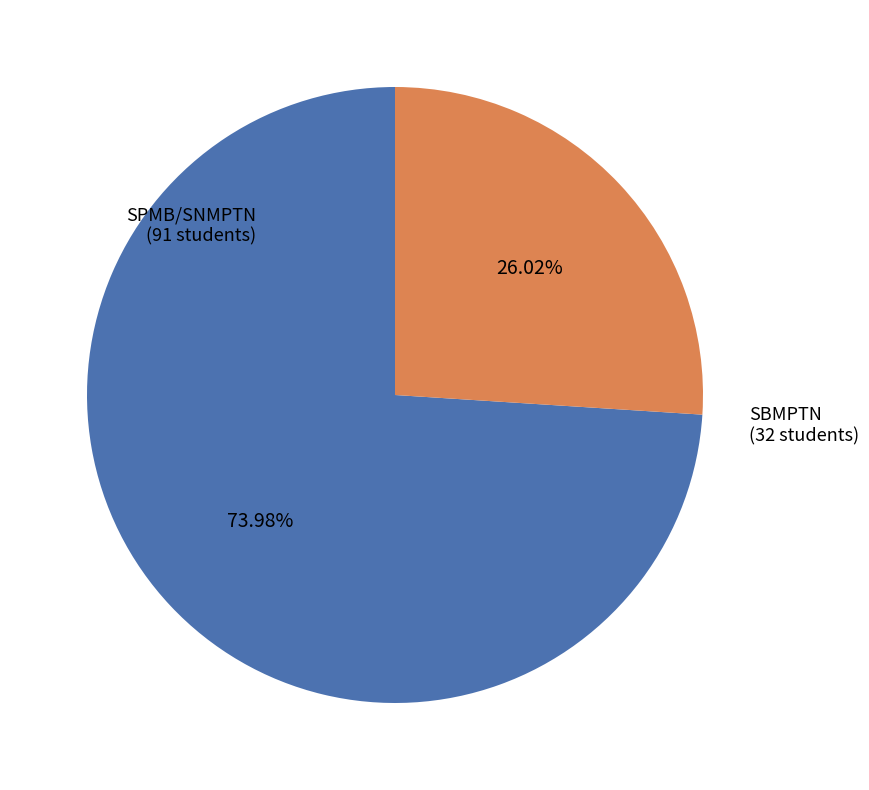

Is it true that SPMB/SNMPTN is 61% of the pie?

False